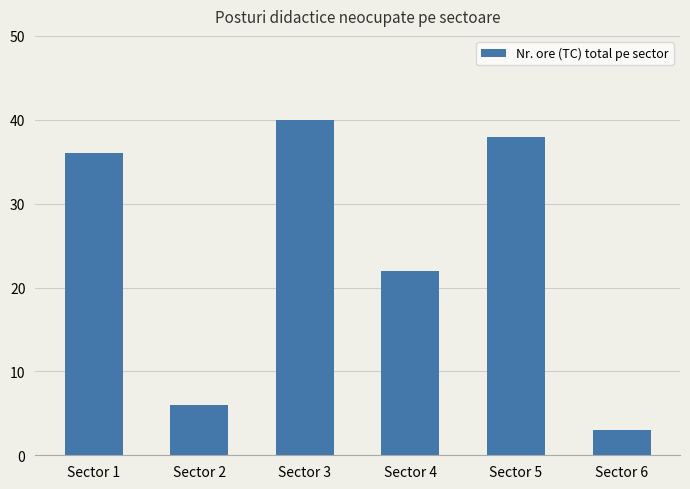

What is the difference between the values at Sector 1 and Sector 3?

4